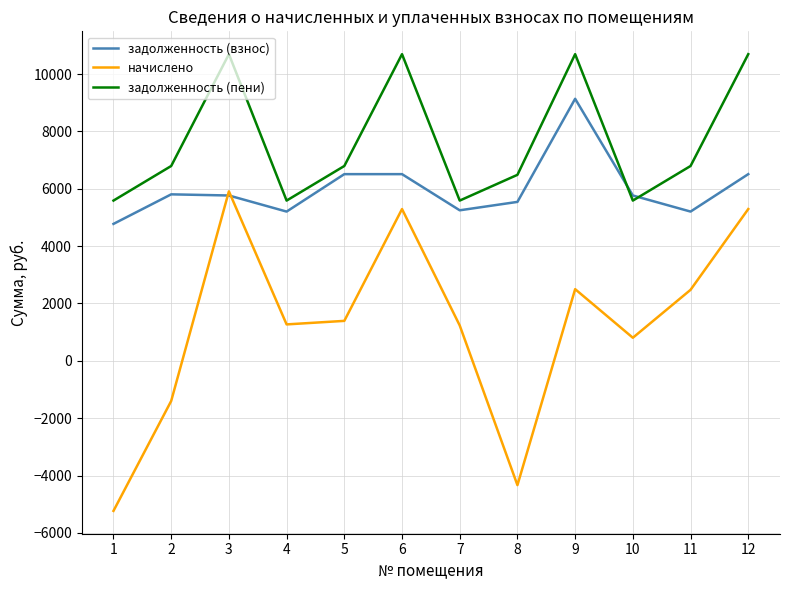

What is the greatest value displayed?

10694.0